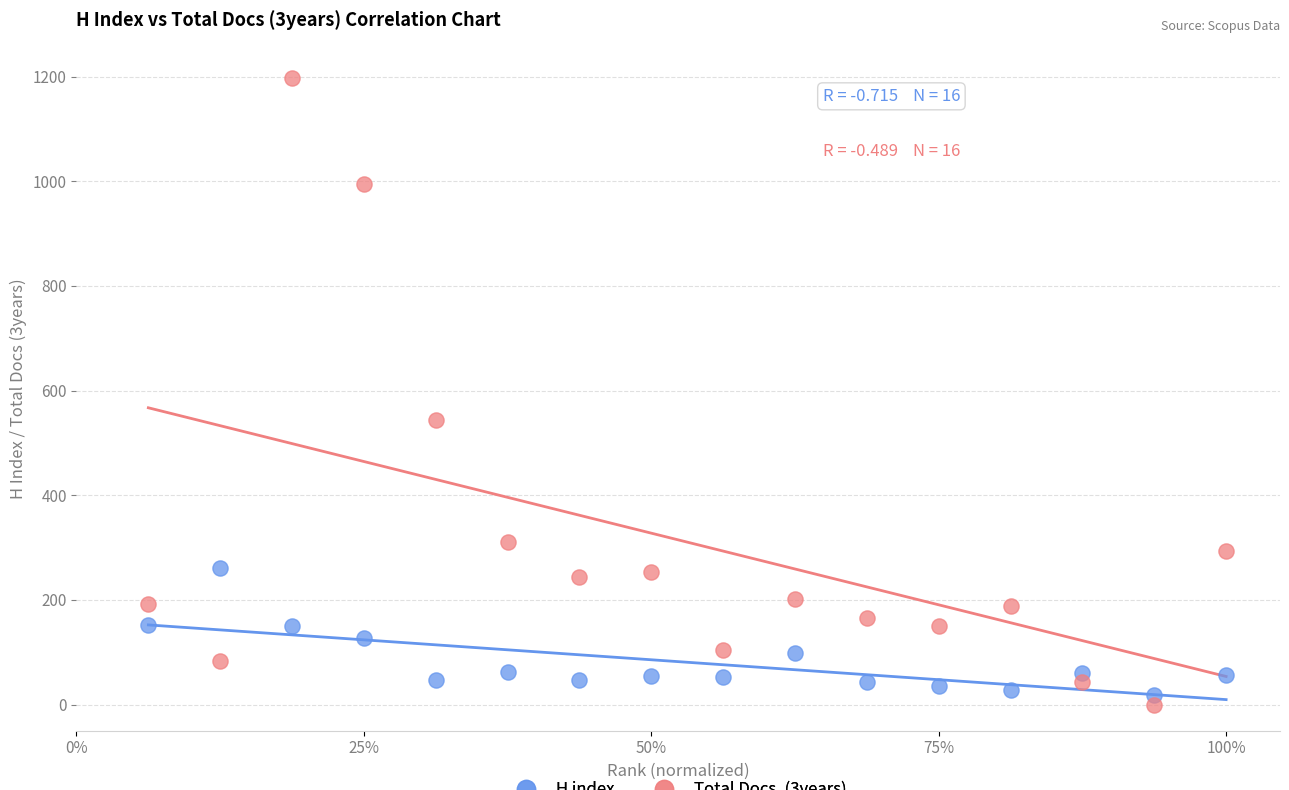

What are all the series names shown in the legend?

H index, Total Docs. (3years)